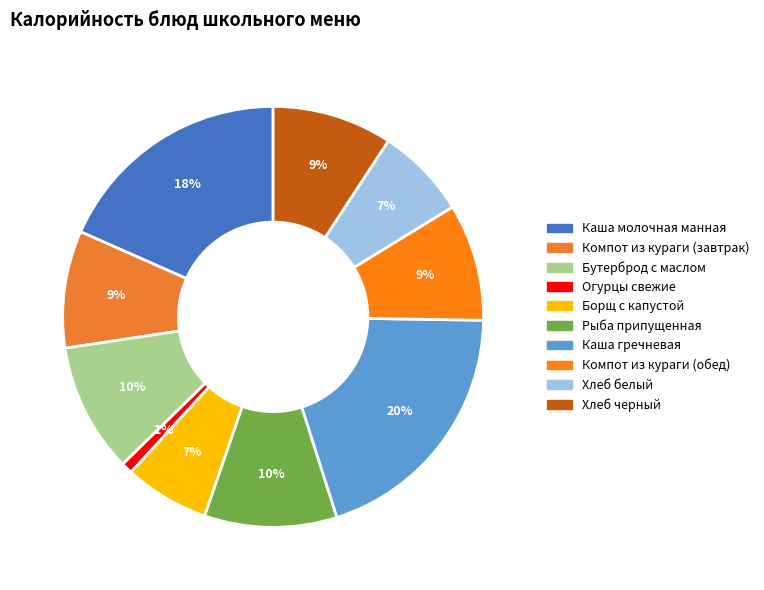

Is it true that Рыба припущенная is 3% of the pie?

False